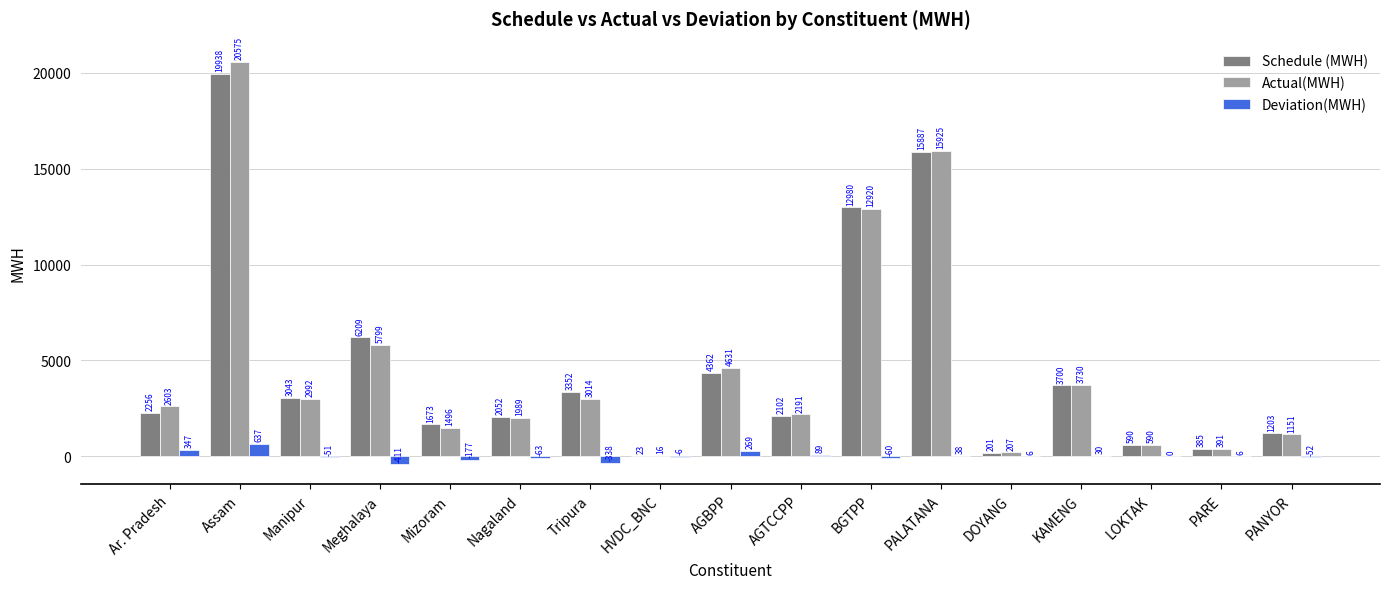

Which series has the largest total across all categories?

Actual(MWH)